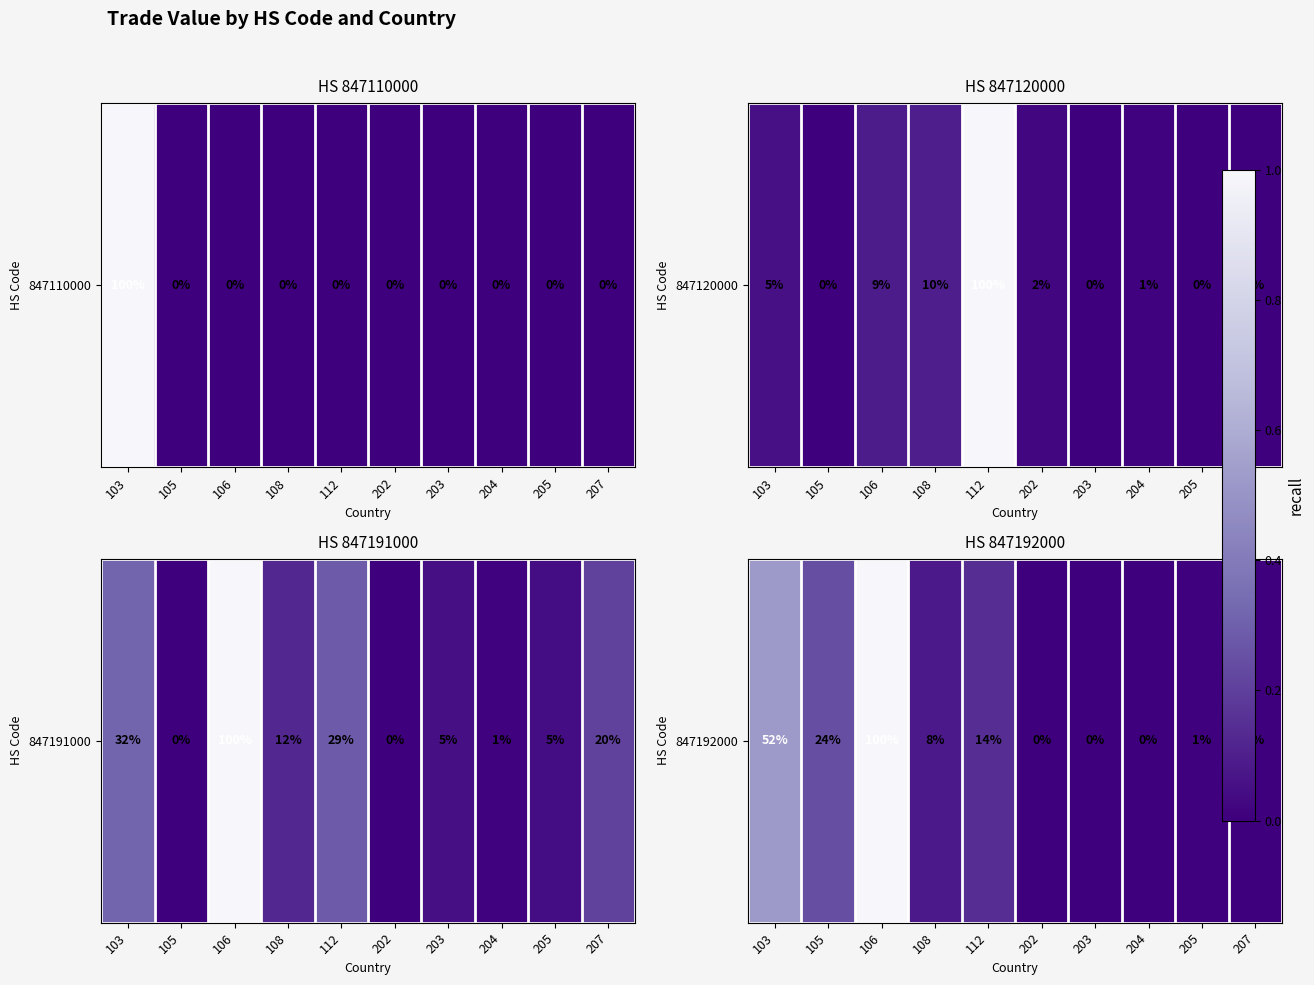

Which category has the lowest value across all series?

202